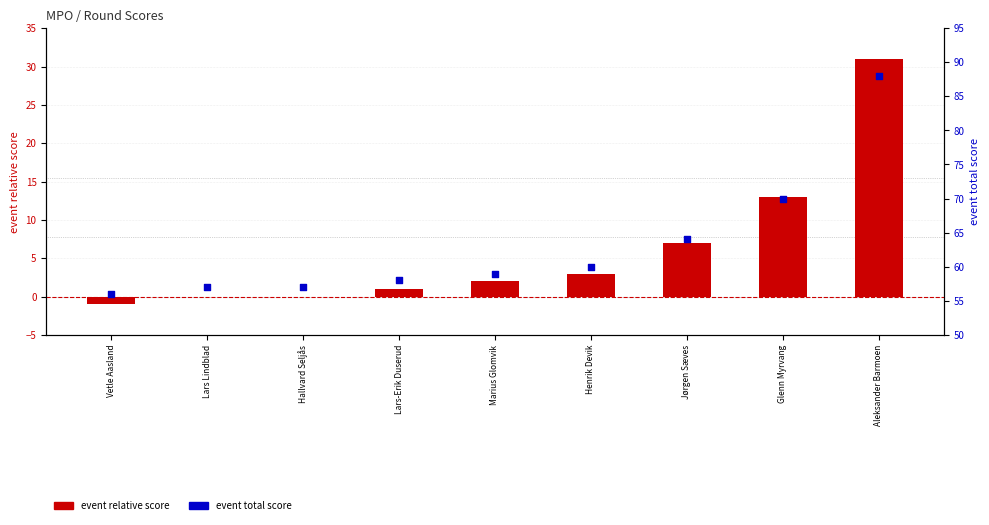

At which category is the sum across all series the highest?

Aleksander Barmoen